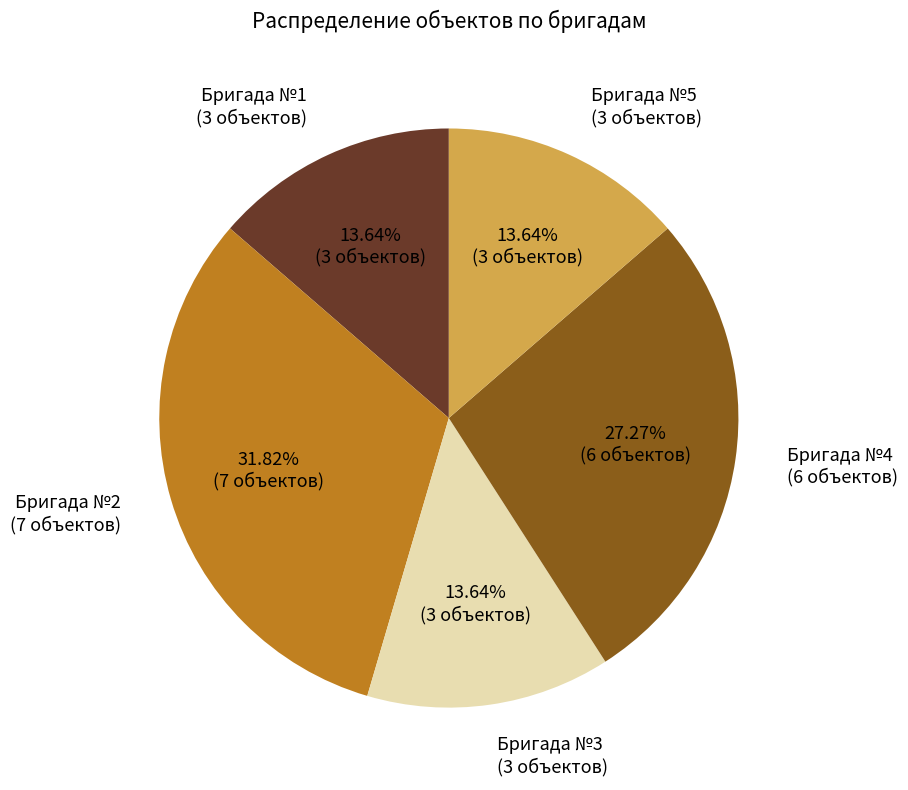

Which has a higher value, Бригада №1 (3 объектов) or Бригада №2 (7 объектов)?

Бригада №2 (7 объектов)